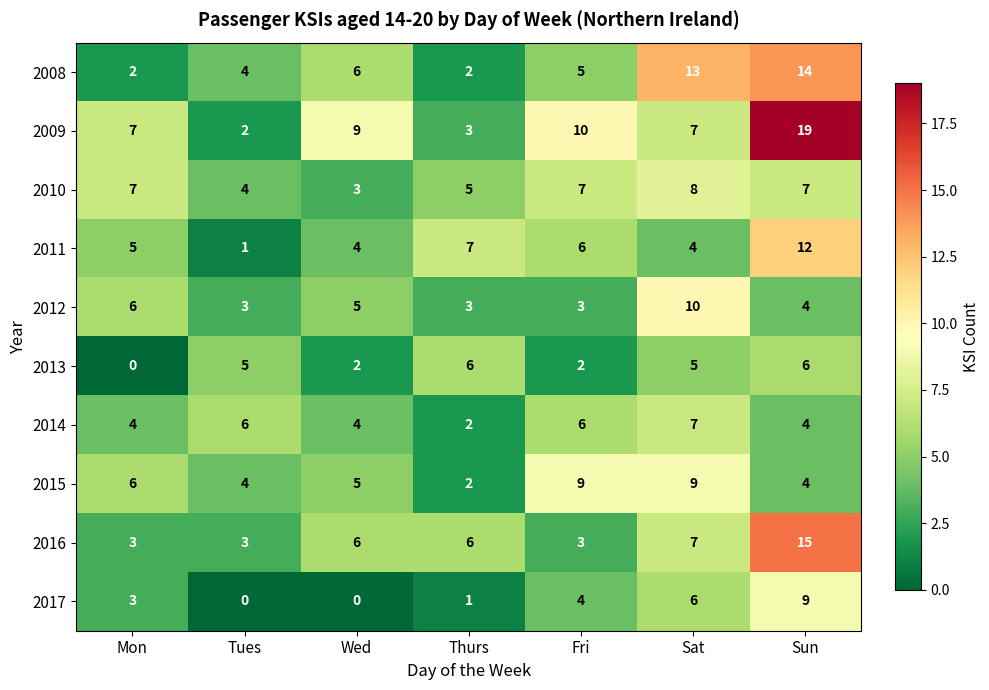

Is it true that 2016 equals 2 at Fri?

False